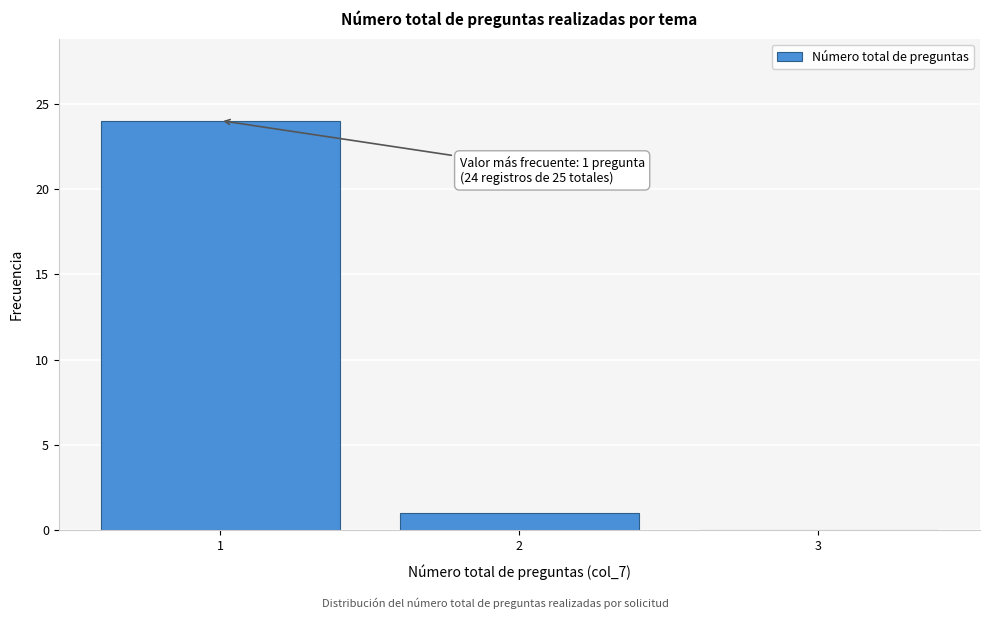

Reading right to left, what are all the values shown in this chart?

3=0	2=1	1=24